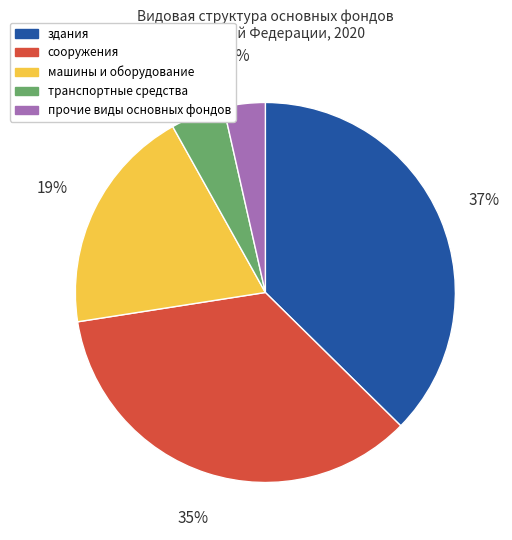

True or false: прочие виды основных фондов accounts for 14% of the total.

False